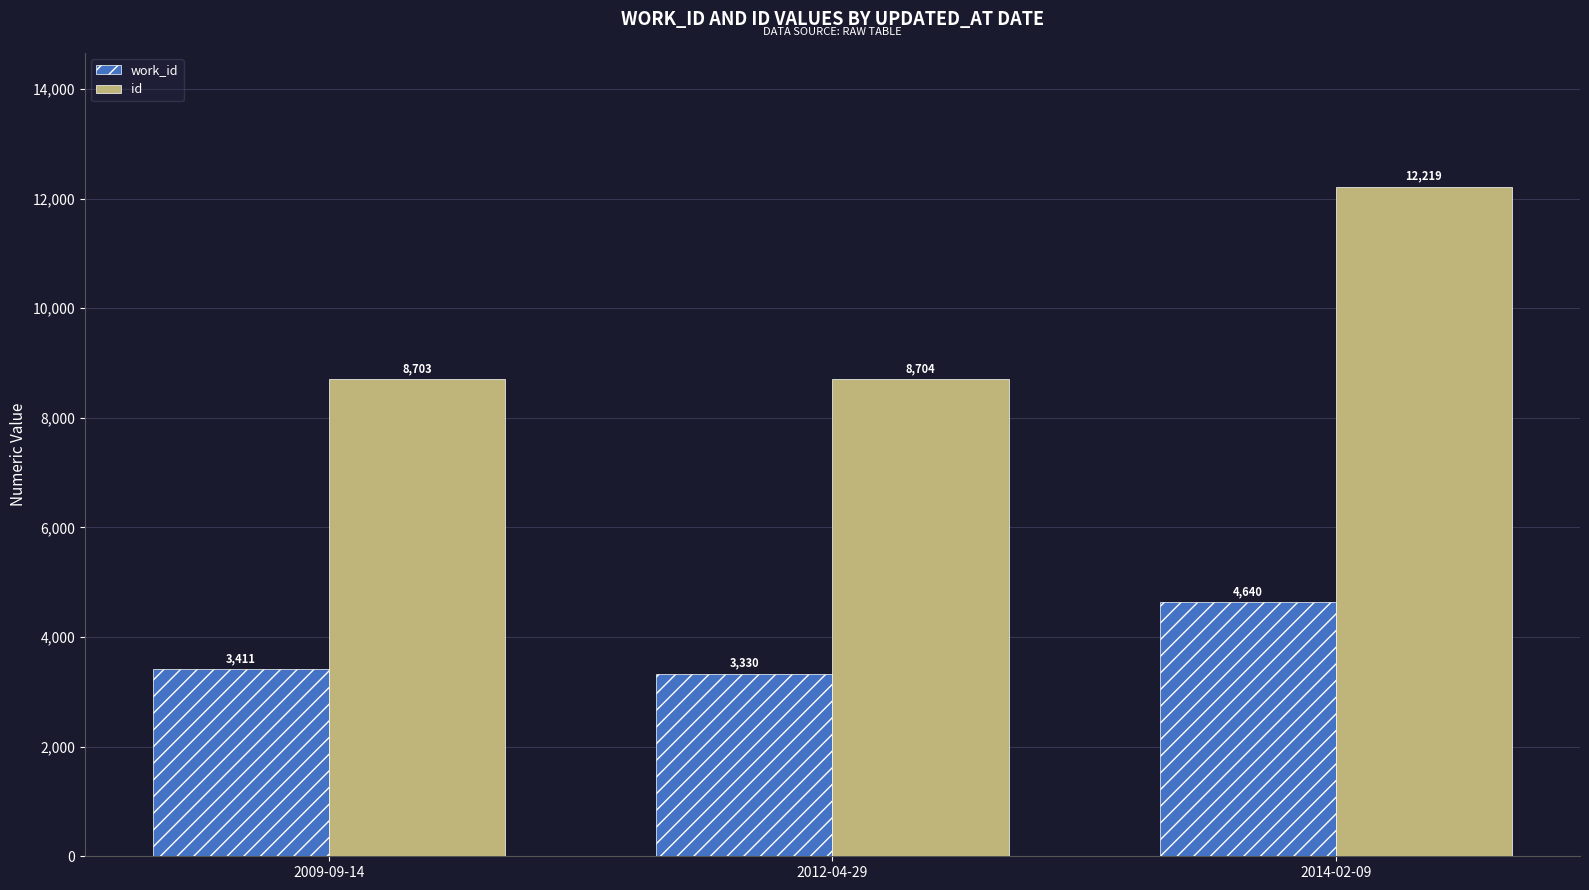

Reading left to right, list all the values displayed in this chart.

work_id: 2009-09-14=3411	2012-04-29=3330	2014-02-09=4640
id: 2009-09-14=8703	2012-04-29=8704	2014-02-09=12219